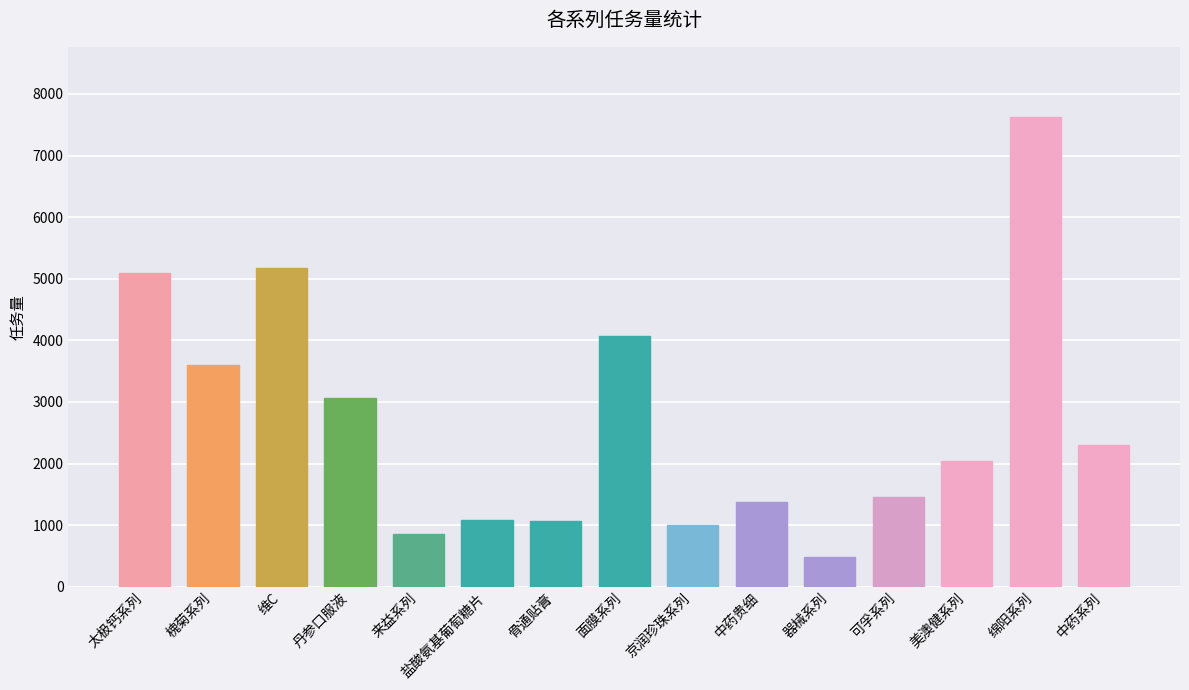

Are the bars horizontal?

No